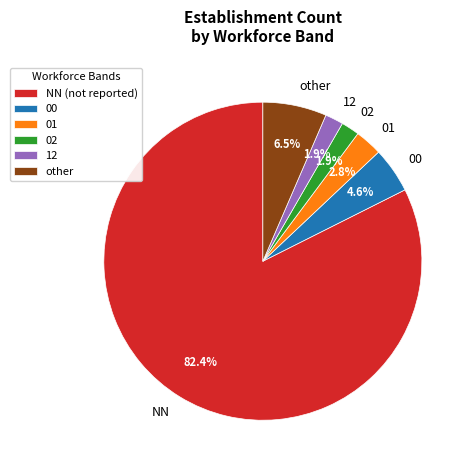

How much of the chart is everything except 02?

98.1%